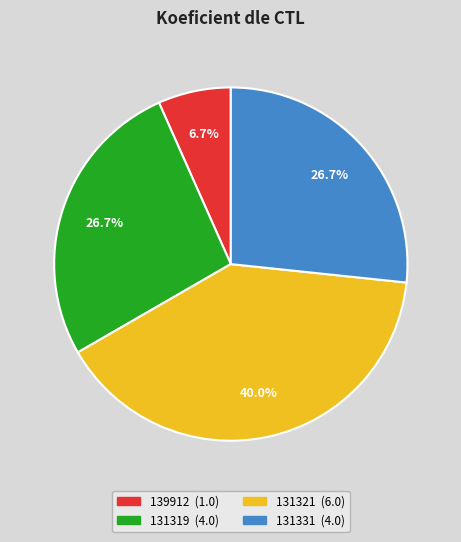

Is 131319 the majority of the pie?

No